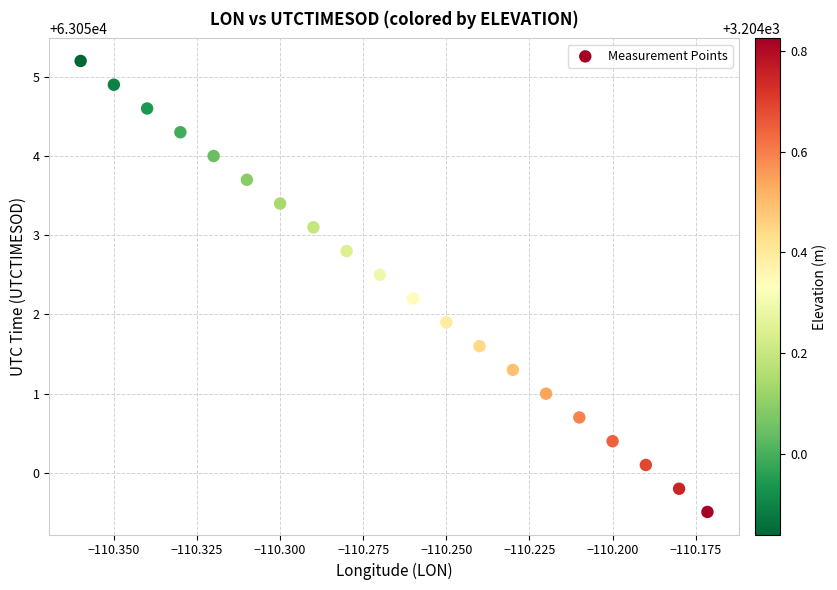

What Y value in the scatter plot is closest to 63052?

63051.9